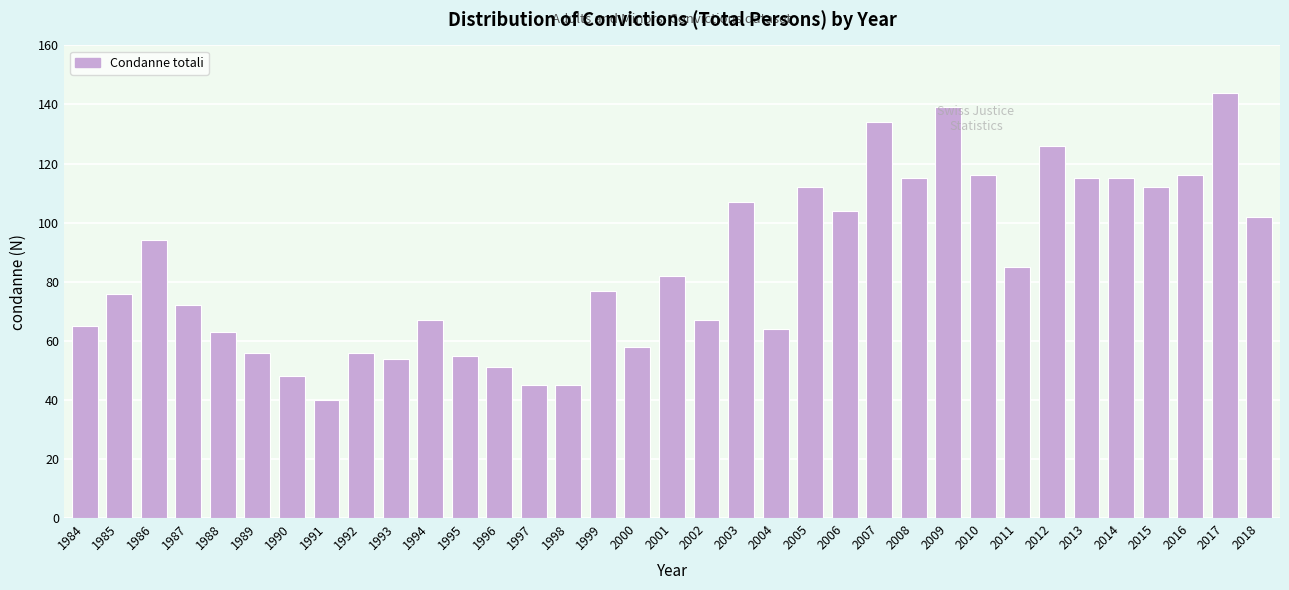

What is the value of the 21st bar from the left?

64